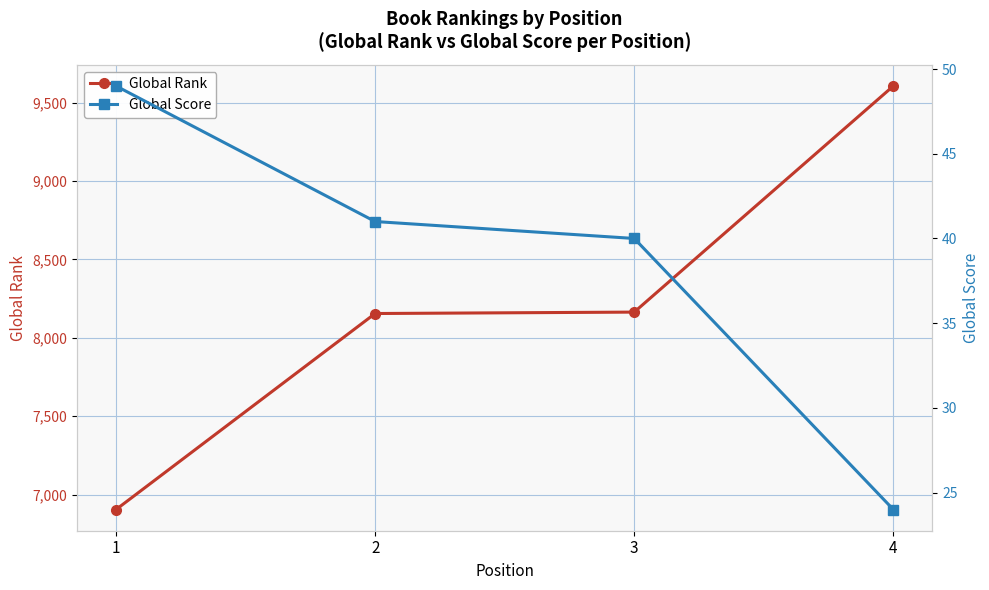

What is the highest value of the Global Score series?

49